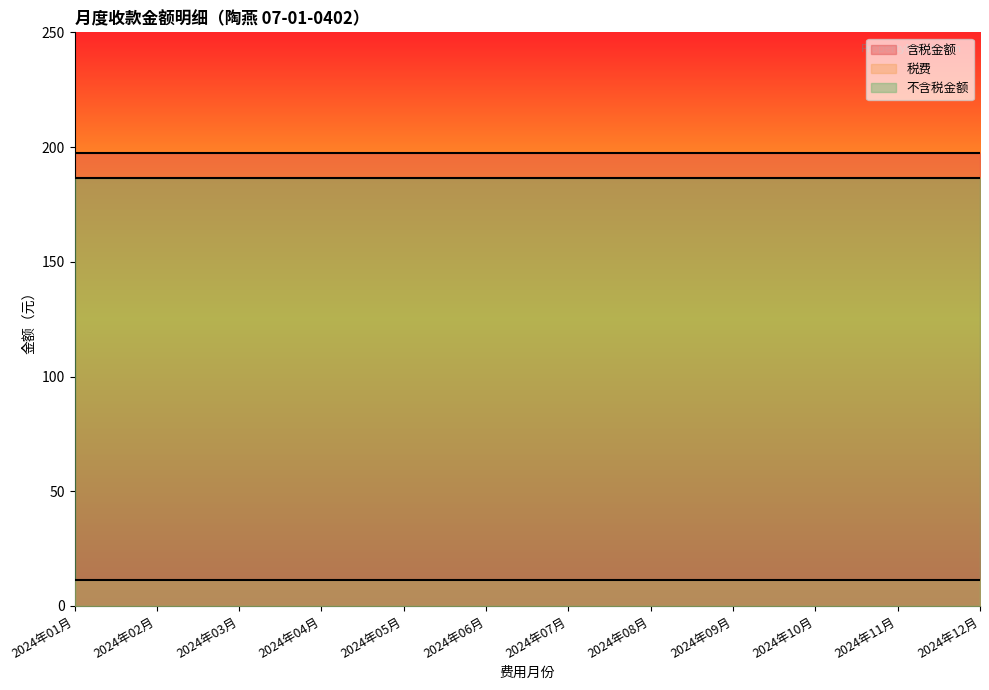

Reading left to right, transcribe all the data shown in this chart.

含税金额: 197.6	197.6	197.6	197.6	197.6	197.6	197.6	197.6	197.6	197.6	197.6	197.6
税费: 11.2	11.2	11.2	11.2	11.2	11.2	11.2	11.2	11.2	11.2	11.2	11.2
不含税金额: 186.4	186.4	186.4	186.4	186.4	186.4	186.4	186.4	186.4	186.4	186.4	186.4